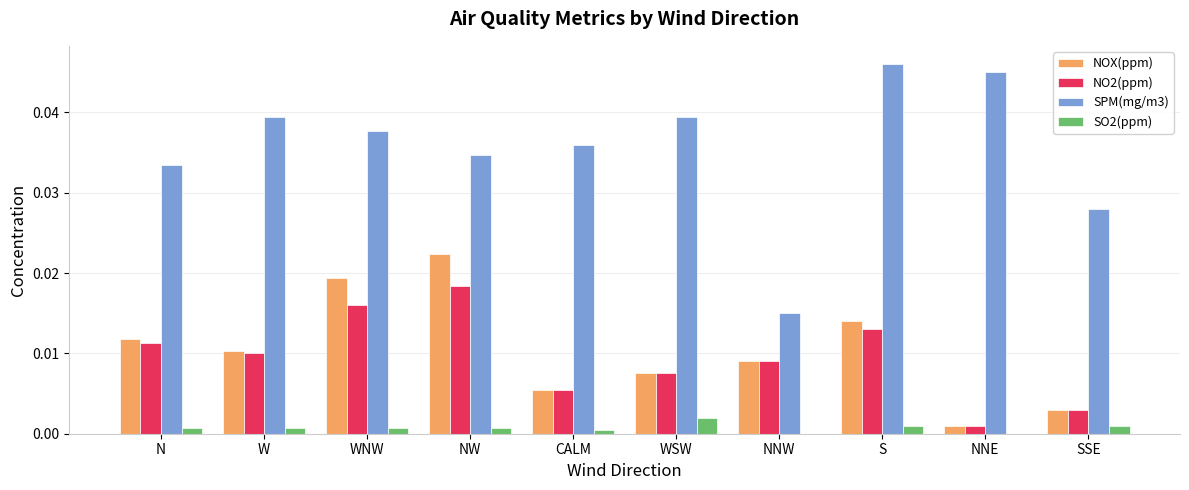

The SO2(ppm) series shows 0.0 at SSE. True or false?

True